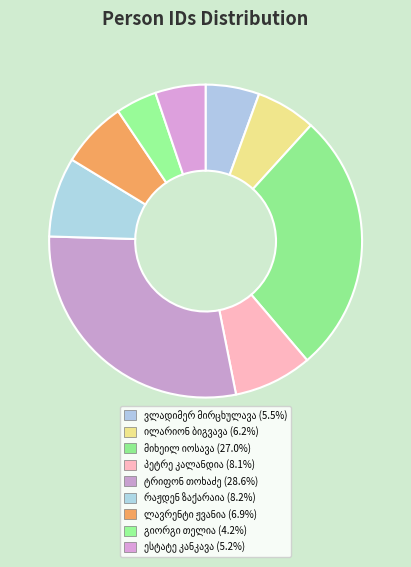

Is it true that ილარიონ ბიგვავა is 6% of the pie?

True